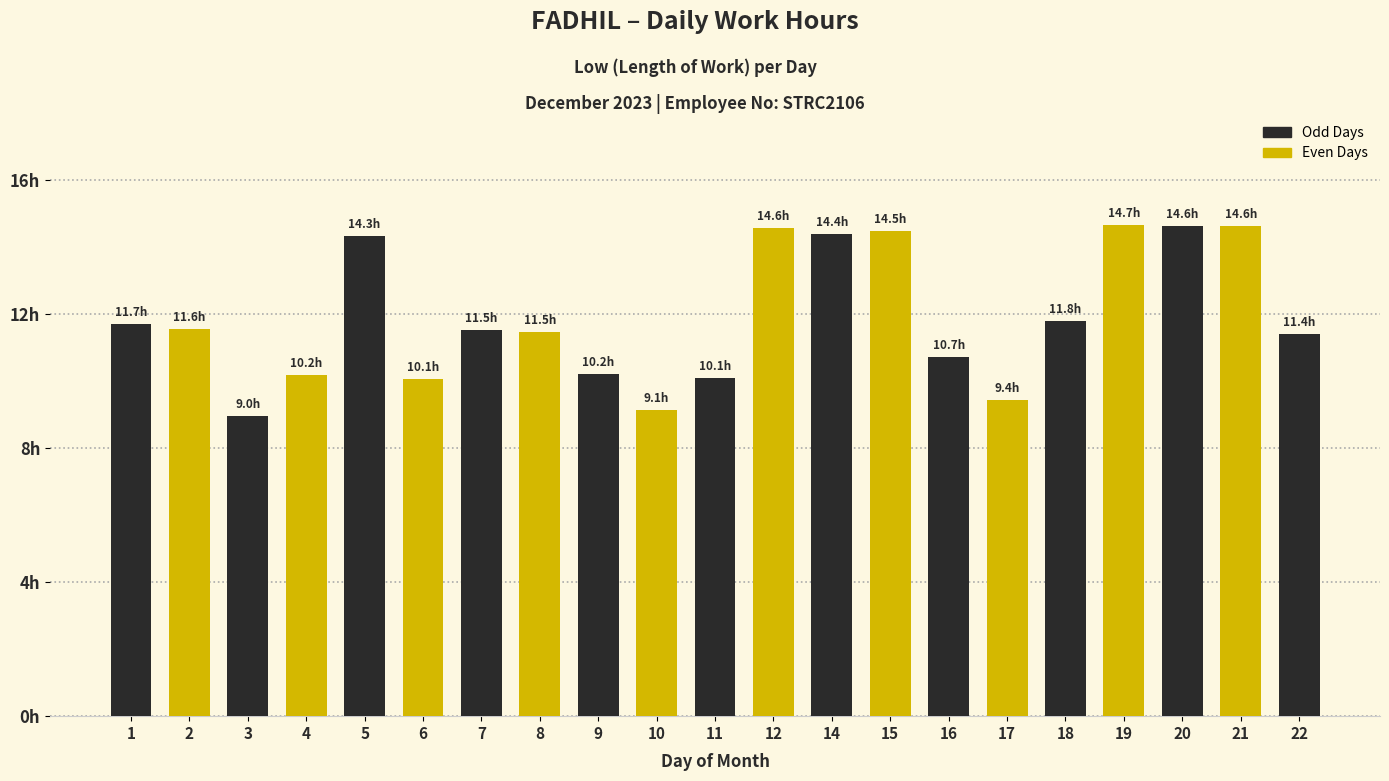

Are the bars horizontal?

No